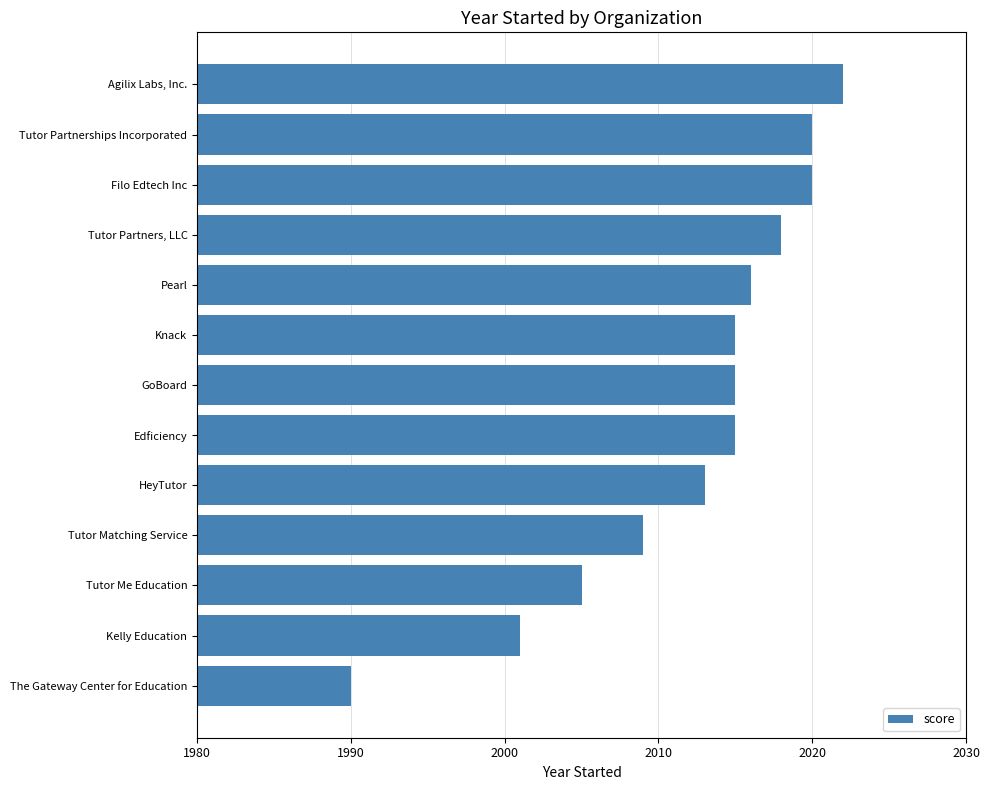

What is the maximum value shown in the chart?

2022